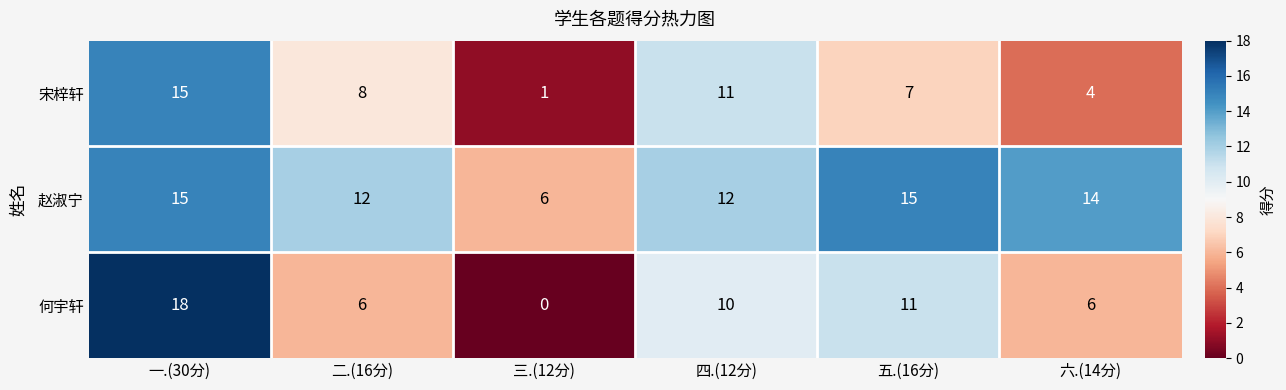

Count the number of data series in this chart.

3